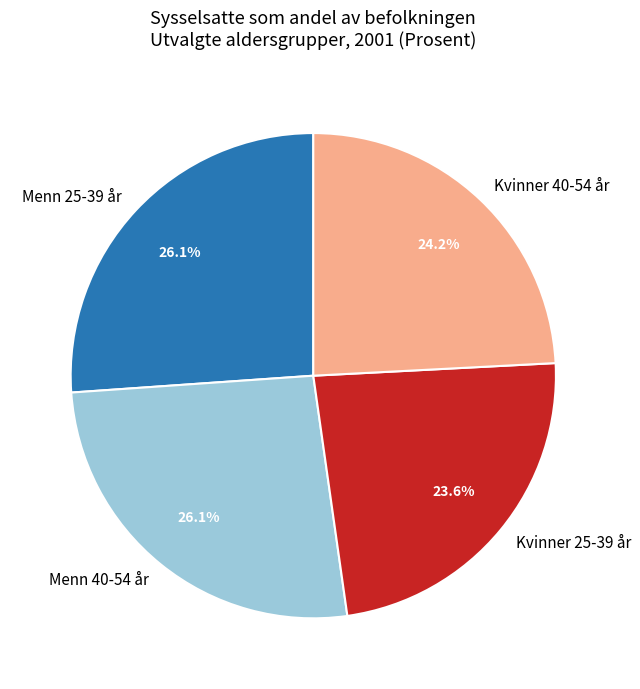

Combined, do Kvinner 25-39 år and Kvinner 40-54 år account for over 50%?

No